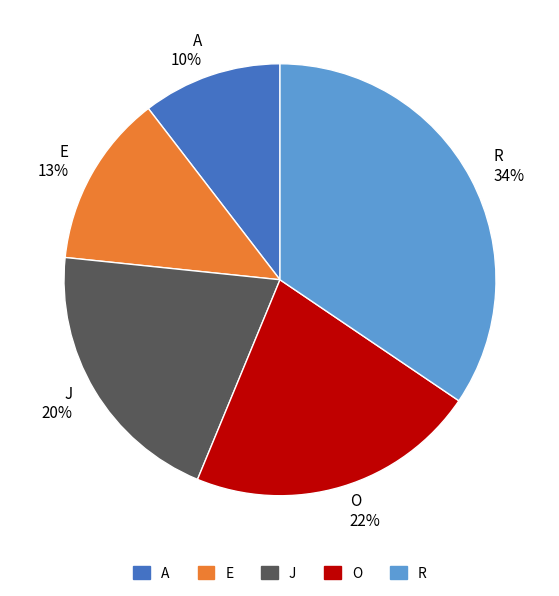

To the nearest percent, what portion does R represent?

34%